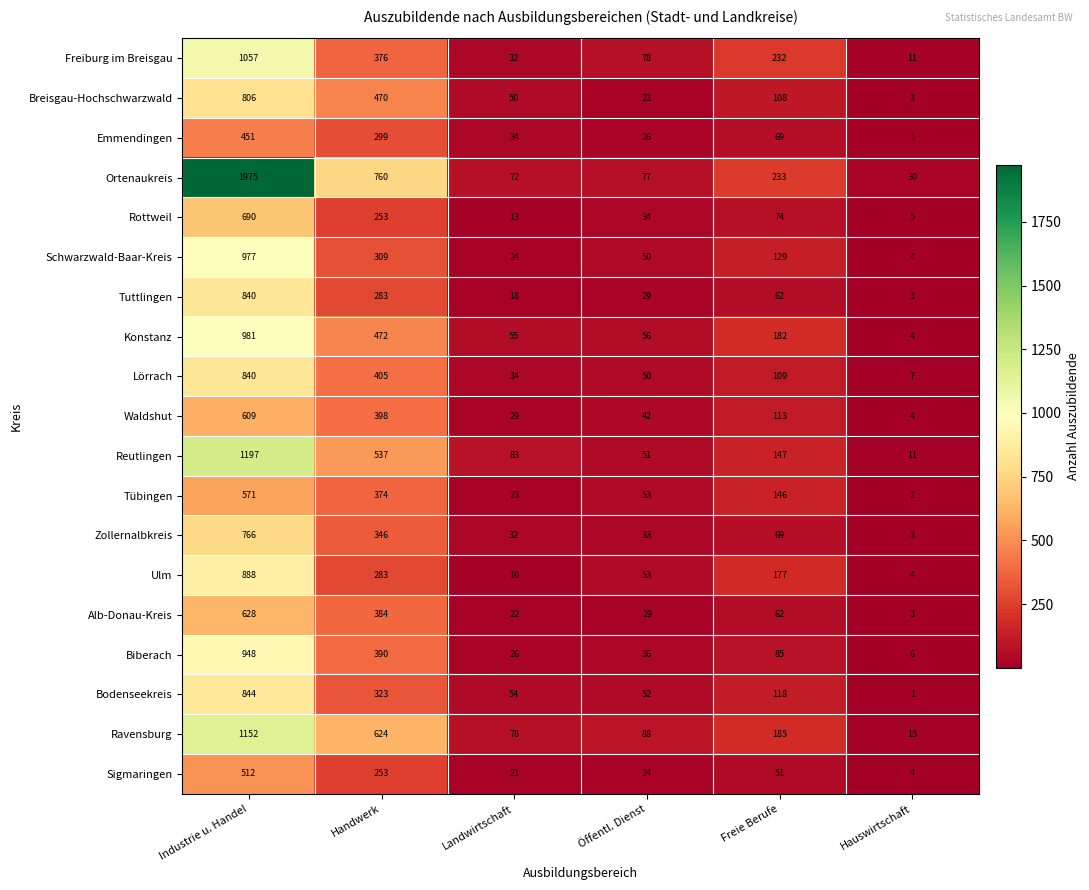

Rank the categories by Ortenaukreis value from lowest to highest.

Hauswirtschaft, Landwirtschaft, Öffentl. Dienst, Freie Berufe, Handwerk, Industrie u. Handel